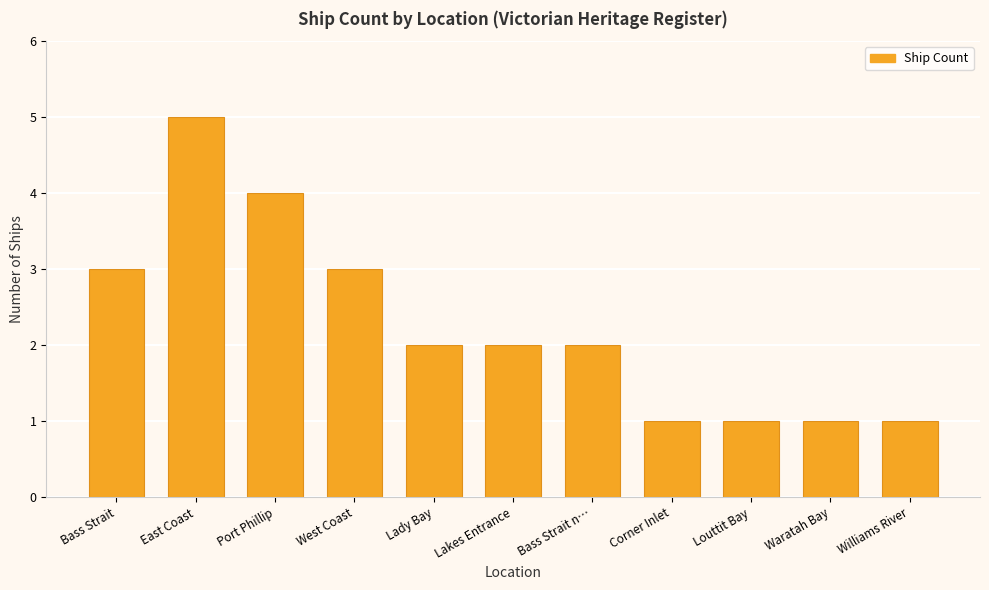

What is the sum of all values?

25